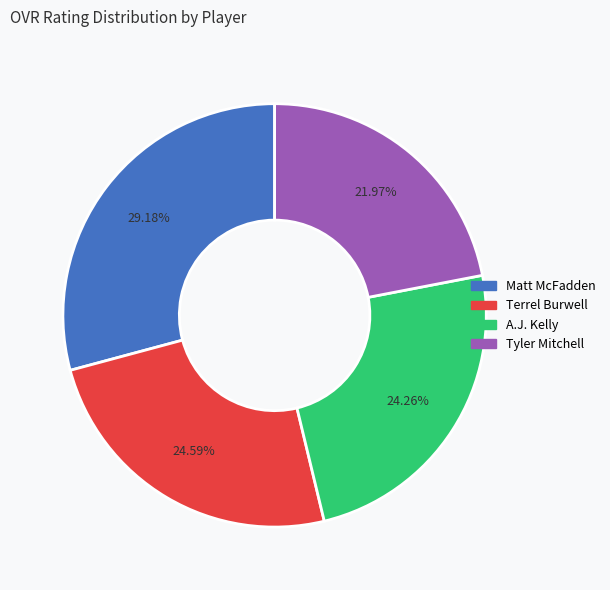

Count the number of slices in the pie.

4